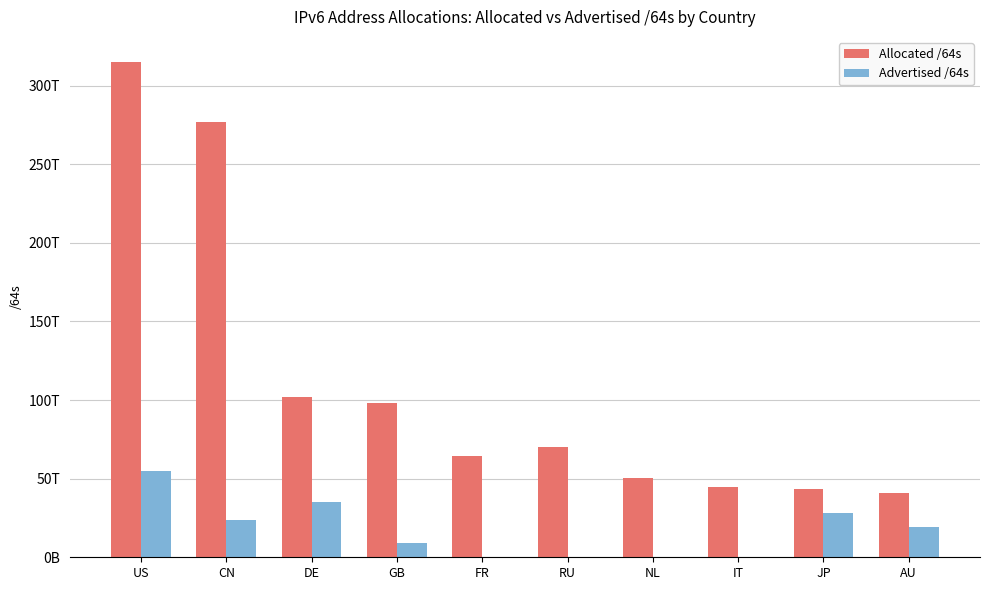

What is the label of the 5th bar from the right?

RU